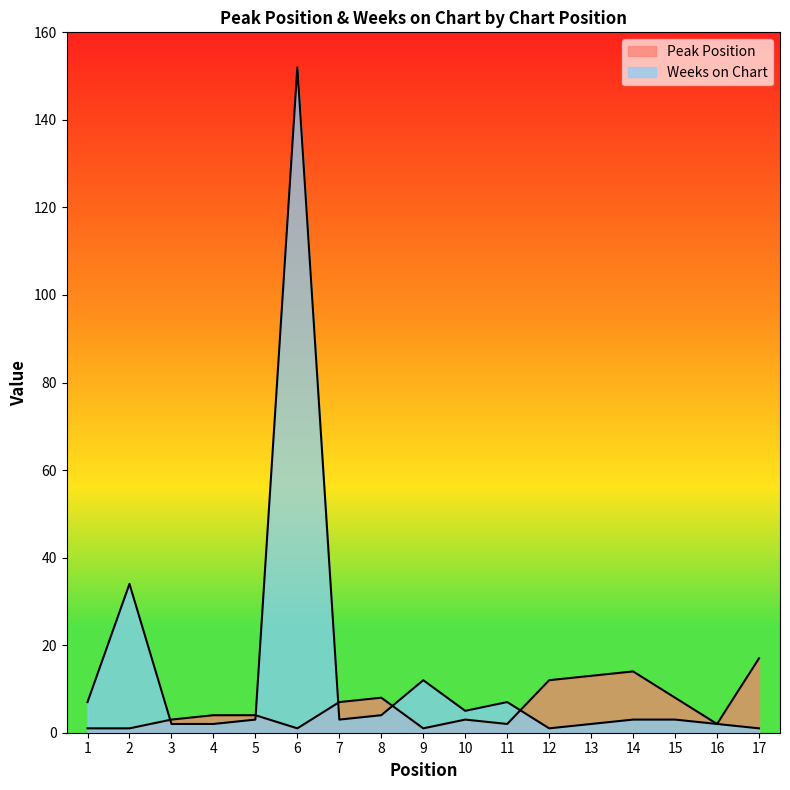

What is the value of the Weeks on Chart point at the 9th from the left?

12